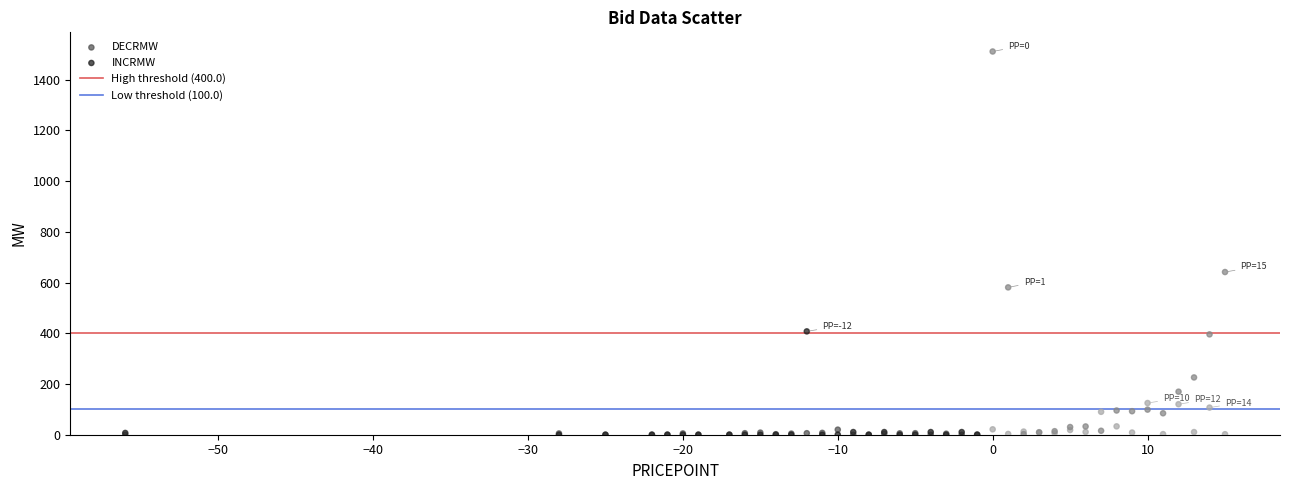

Across all series, what Y value is closest to 755?

641.5